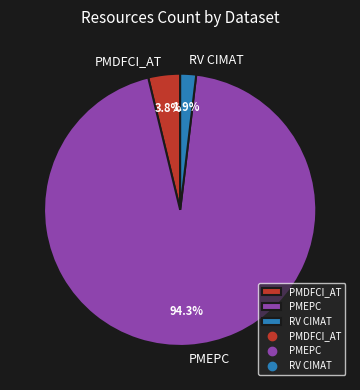

What is the ratio of the value at PMDFCI_AT to the value at RV CIMAT?

2.0